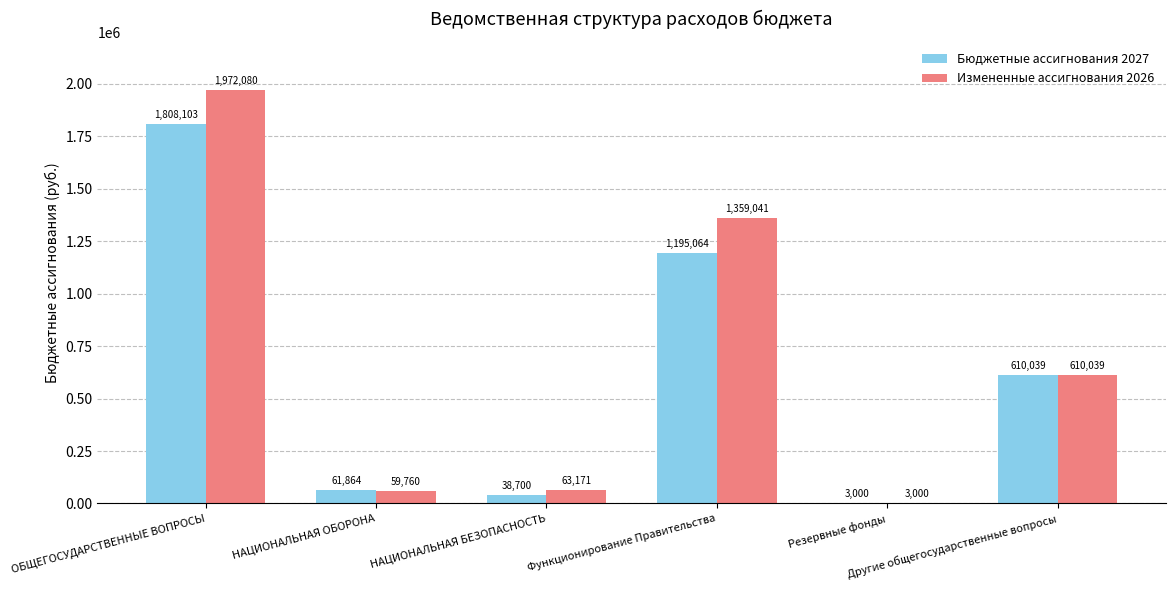

What is the maximum value shown in the chart?

1972080.0